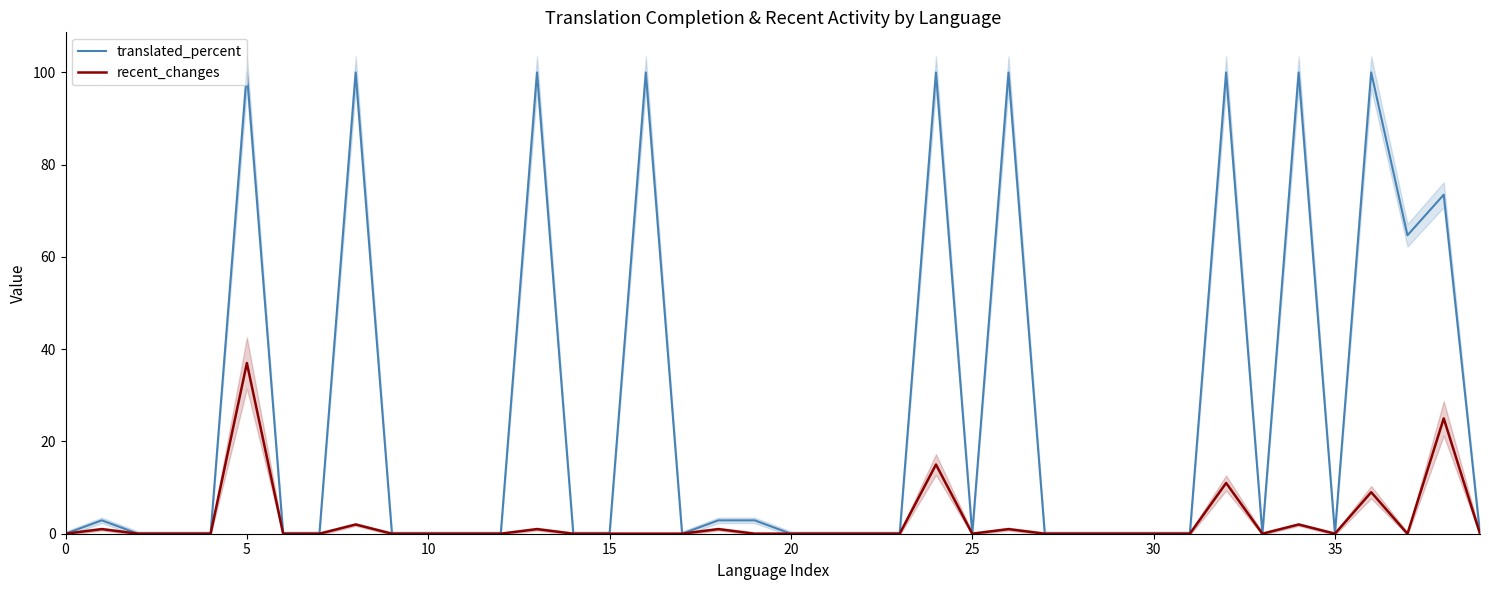

True or false: translated_percent has a value of 0.0 at 17.

True